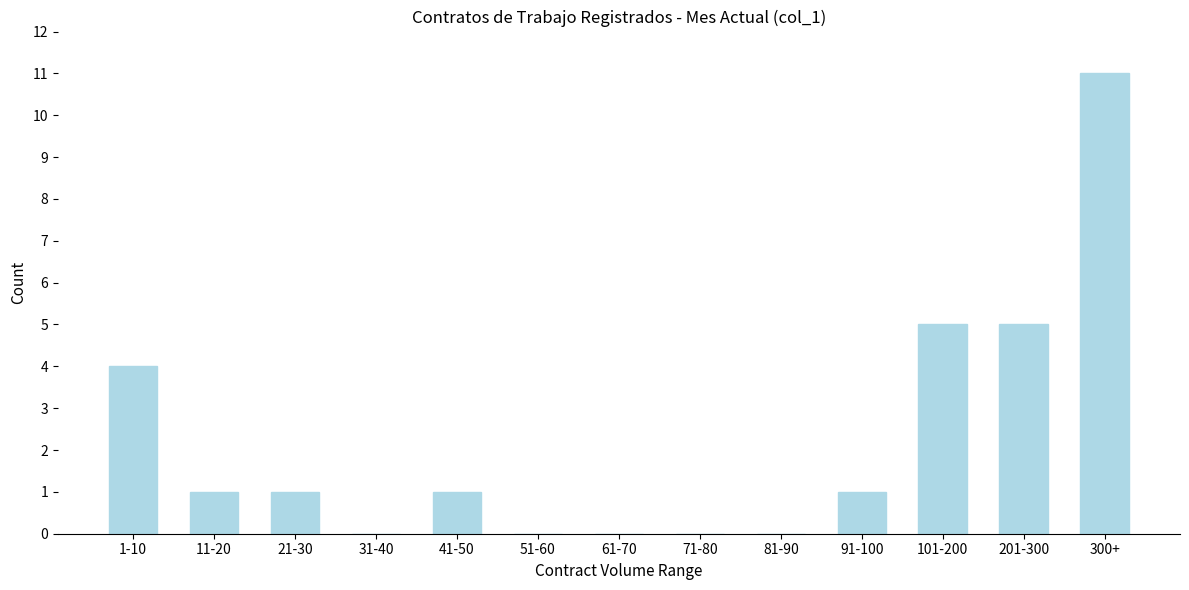

Reading left to right, what are all the values shown in this chart?

1-10=4	11-20=1	21-30=1	31-40=0	41-50=1	51-60=0	61-70=0	71-80=0	81-90=0	91-100=1	101-200=5	201-300=5	300+=11